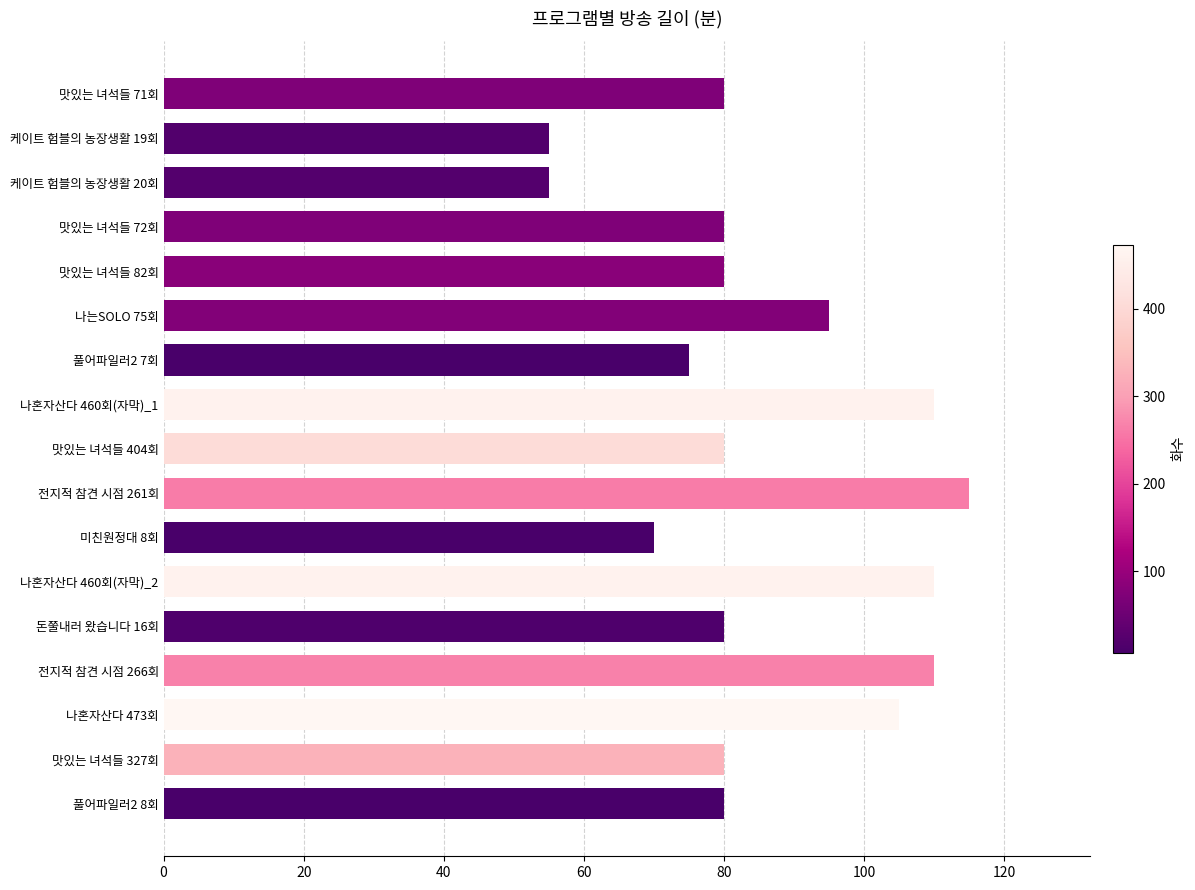

Reading top to bottom, transcribe all the data shown in this chart.

80	55	55	80	80	95	75	110	80	115	70	110	80	110	105	80	80